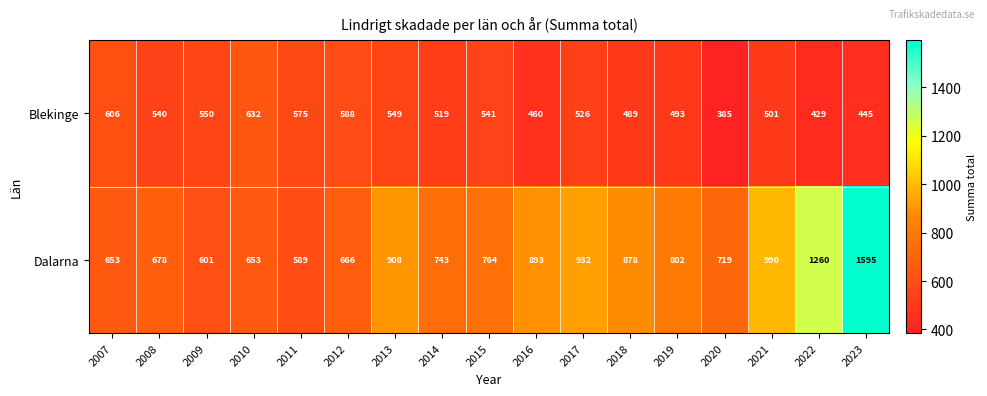

At which label does Dalarna reach its minimum?

2011